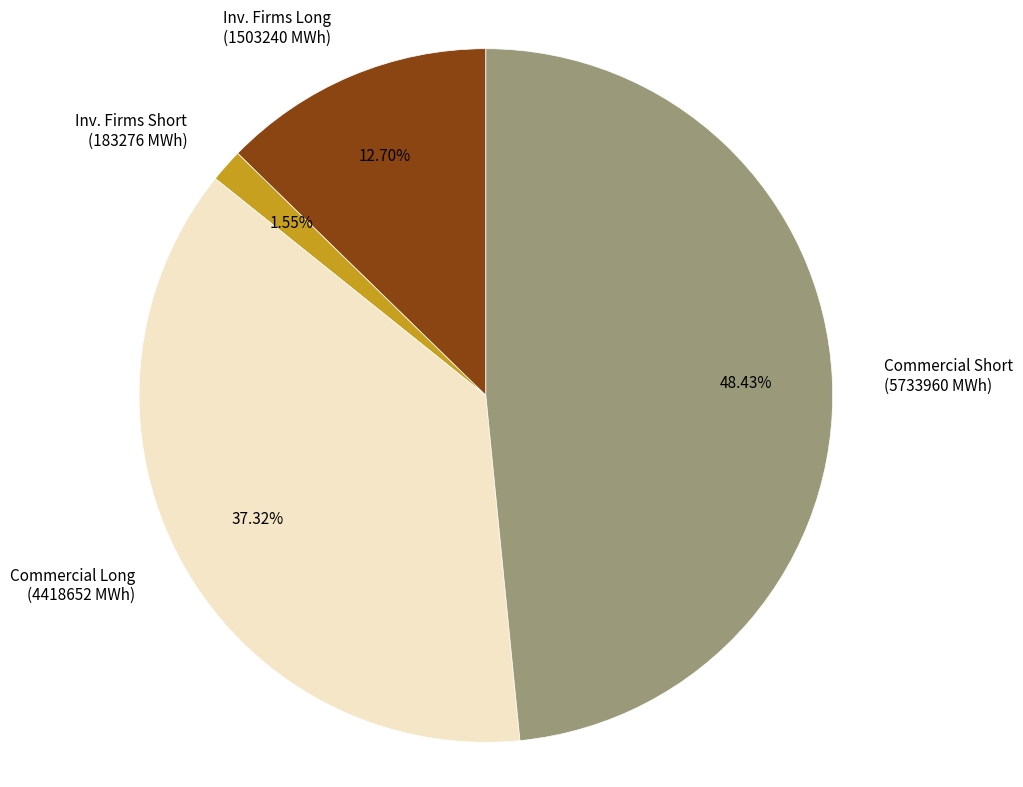

Does any single category account for the majority?

No